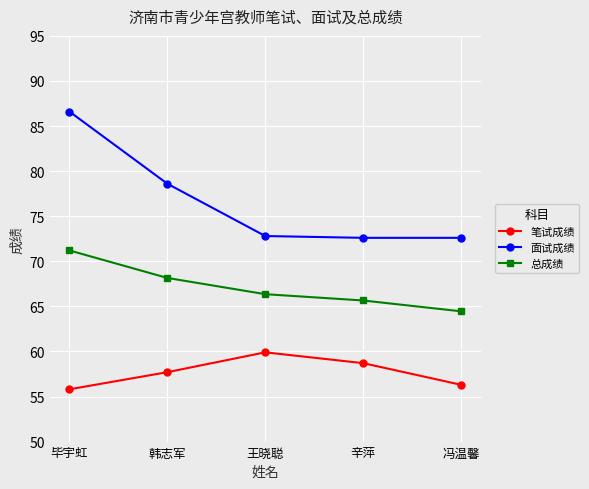

Does the chart display data point markers on the line(s)?

Yes